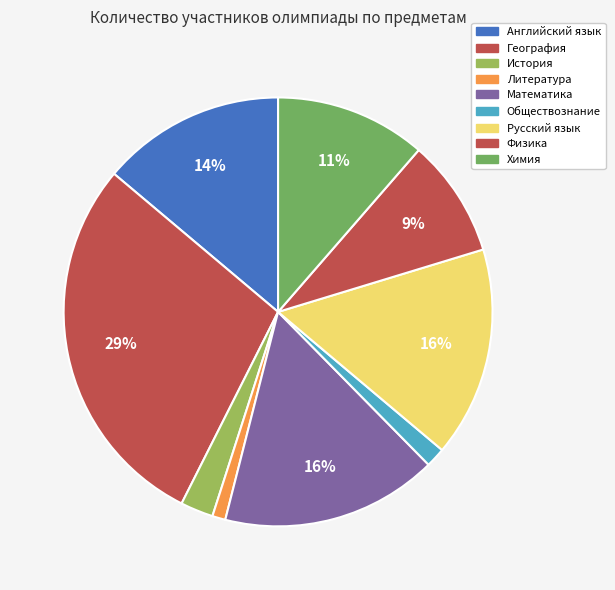

Rank the categories by value from lowest to highest.

Литература, Обществознание, История, Физика, Химия, Английский язык, Русский язык, Математика, География